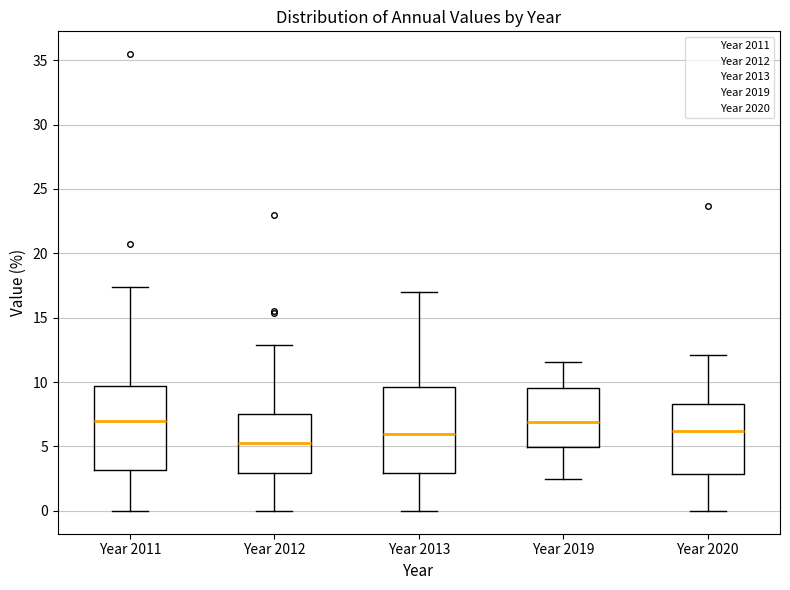

Reading left to right, read every box against the y-axis: the position of its median line, the range the box covers, and the ends of its whiskers. The values are not printed on the chart, so give them approximately, as read against the axis.

Year 2011: median 7.0, box 3.0 to 9.5, whiskers 0.0 to 17.5
Year 2012: median 5.5, box 3.0 to 7.5, whiskers 0.0 to 13.0
Year 2013: median 6.0, box 3.0 to 9.5, whiskers 0.0 to 17.0
Year 2019: median 7.0, box 5.0 to 9.5, whiskers 2.5 to 11.5
Year 2020: median 6.0, box 3.0 to 8.5, whiskers 0.0 to 12.0